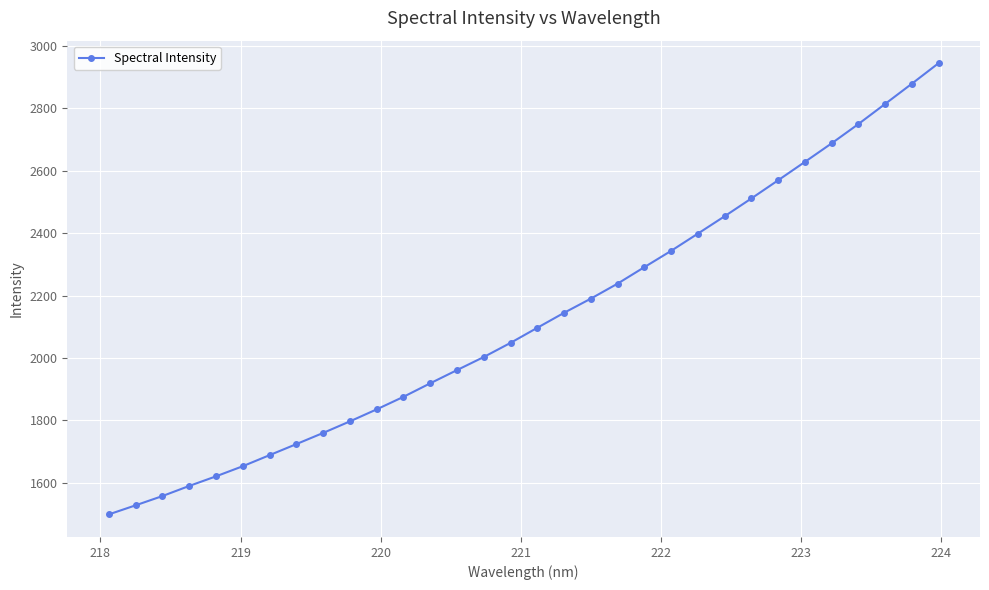

What is the value of the 32nd point from the left?

2944.6